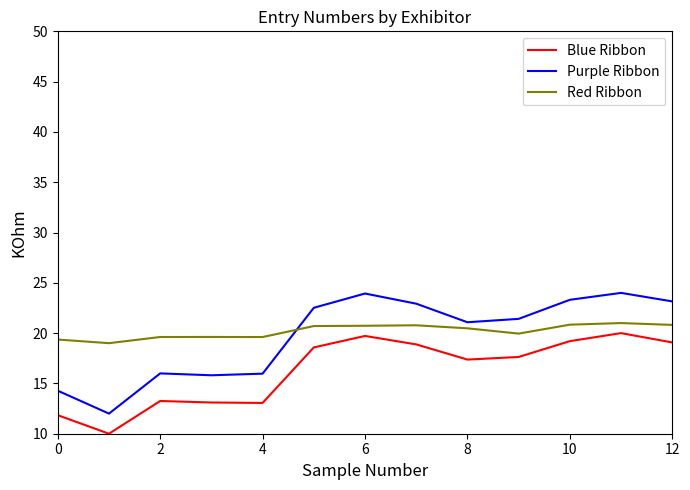

Rank the series by their maximum value, from lowest to highest.

Blue Ribbon, Red Ribbon, Purple Ribbon